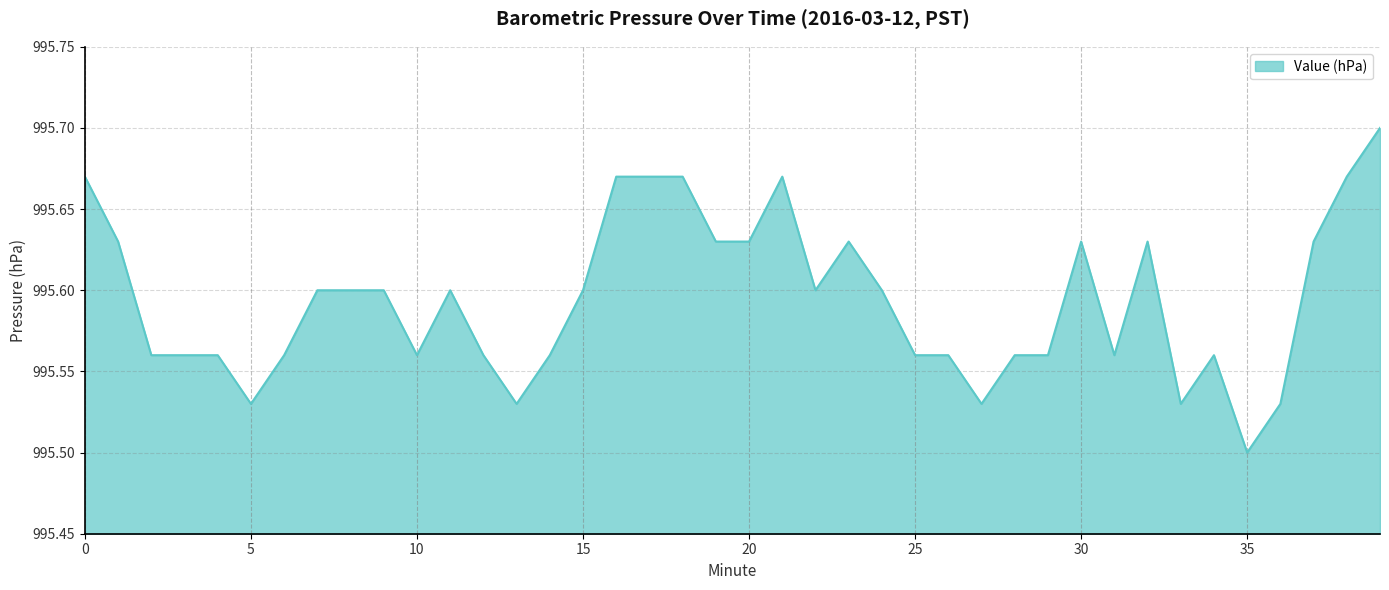

At which label is the value closest to 995?

35